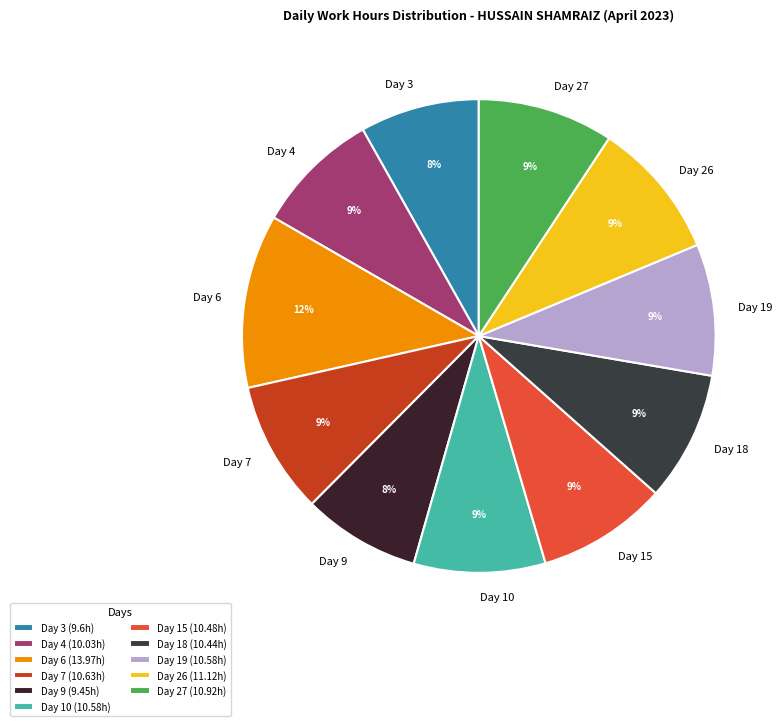

How many slices are in this pie chart?

11